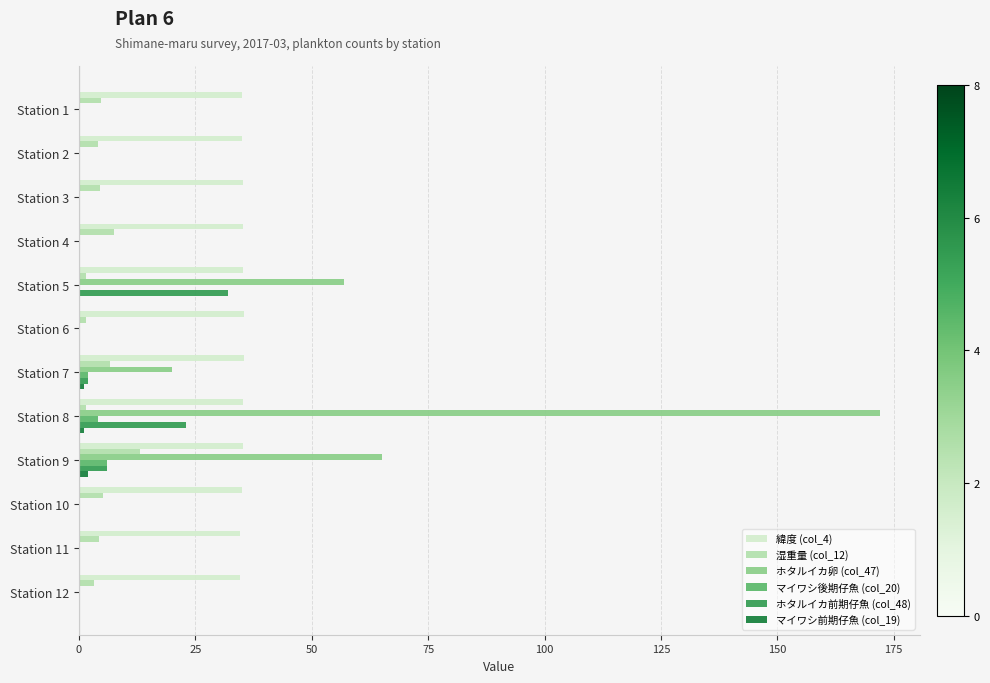

How many categories are shown in the chart?

12